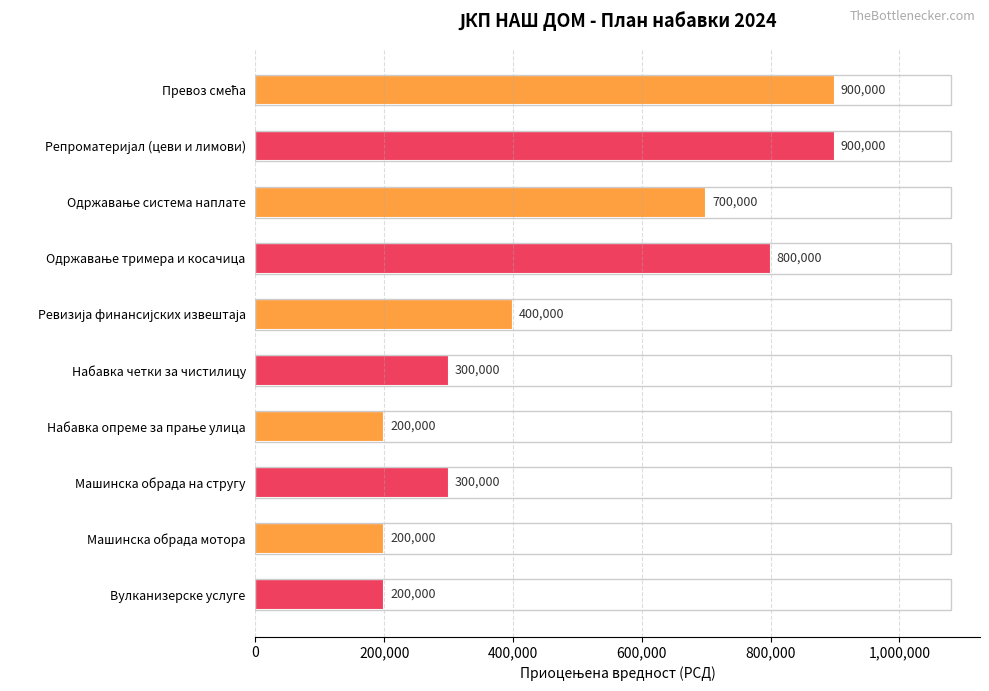

True or false: the data shows 200000 at Машинска обрада мотора.

True